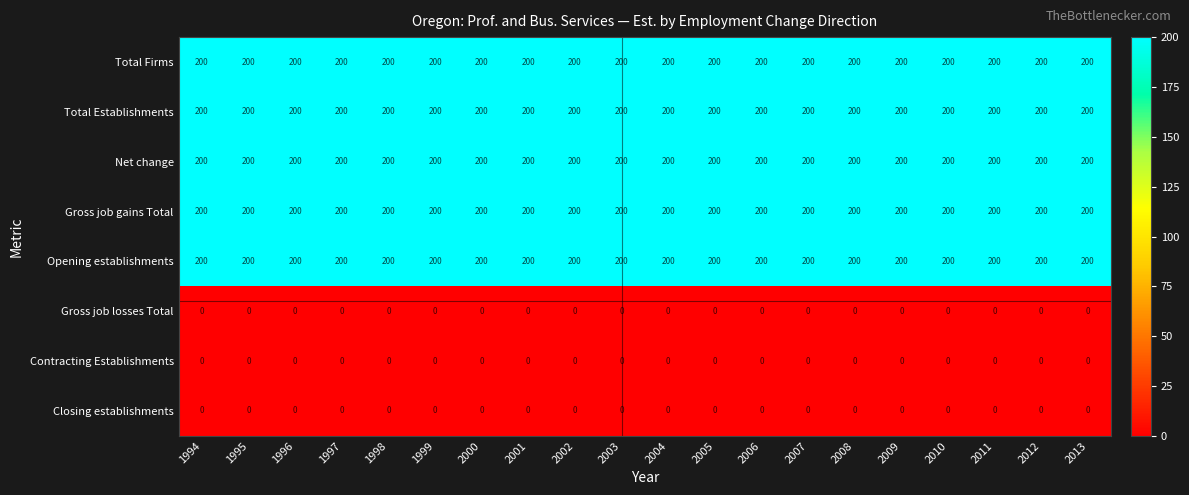

What is the total value across all series at 1996?

1000